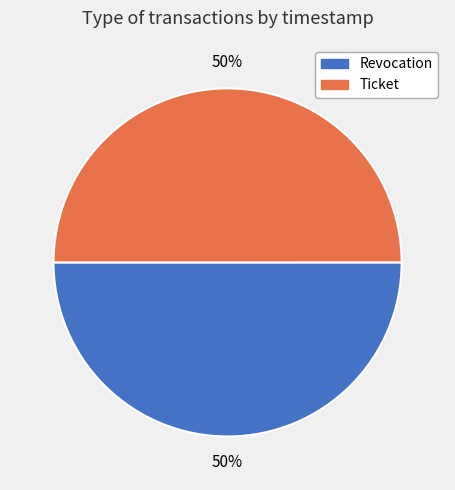

To the nearest percent, what is the combined percentage of Revocation and Ticket?

100%